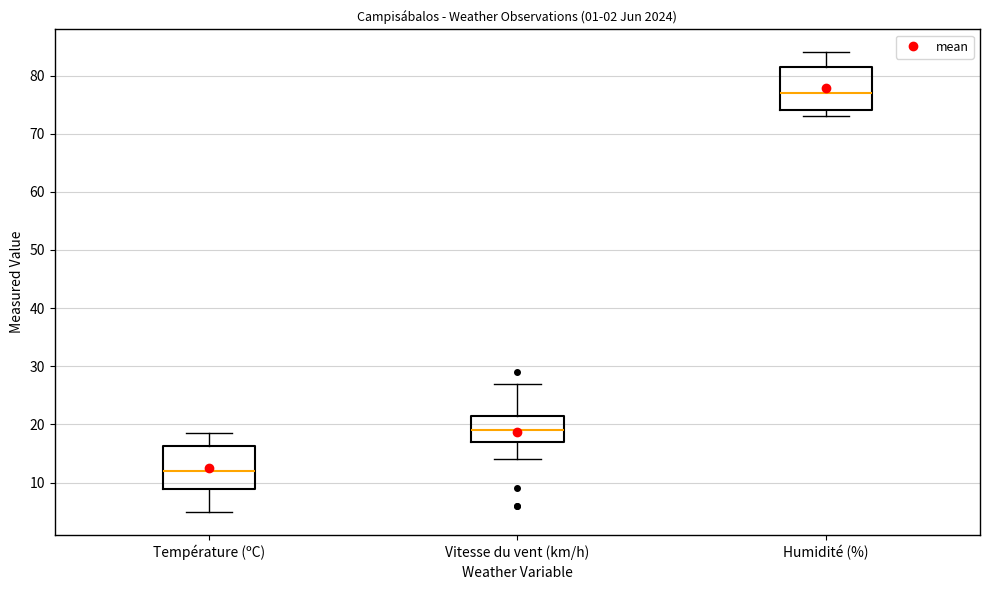

Which box's median line is the lowest?

Température (ºC)